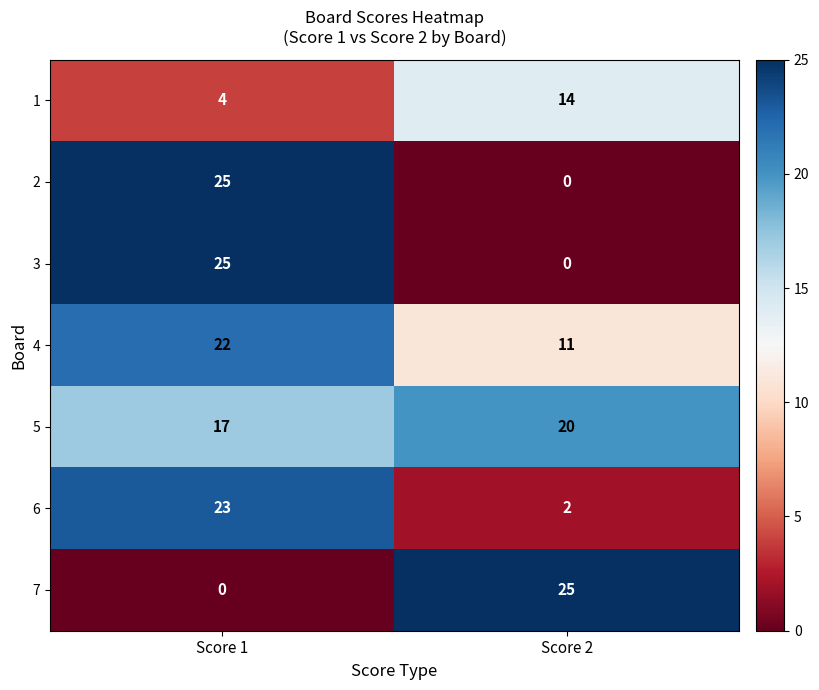

What is the difference between the highest and lowest values at Score 2?

25